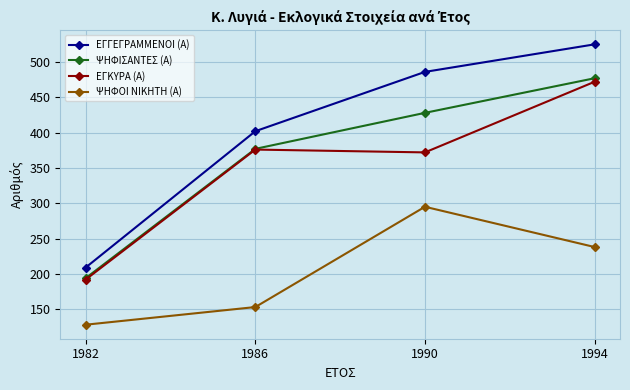

True or false: ΨΗΦΙΣΑΝΤΕΣ (Α) has more than 2 points higher than both neighbors.

False